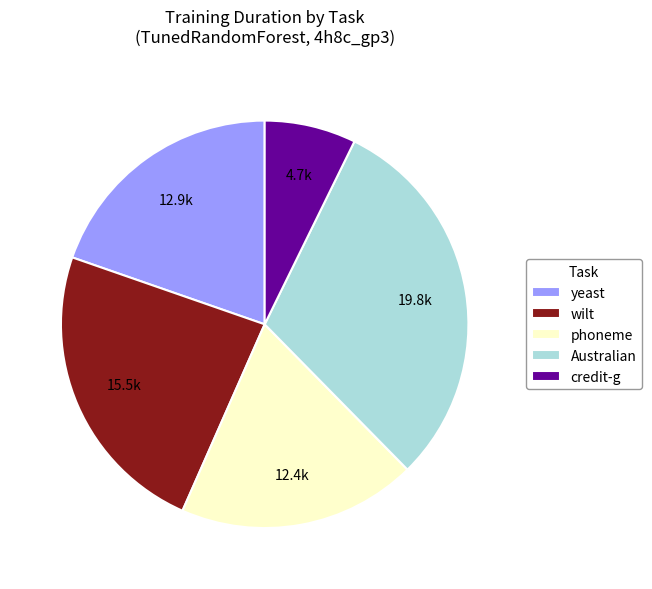

Does any single category account for the majority?

No